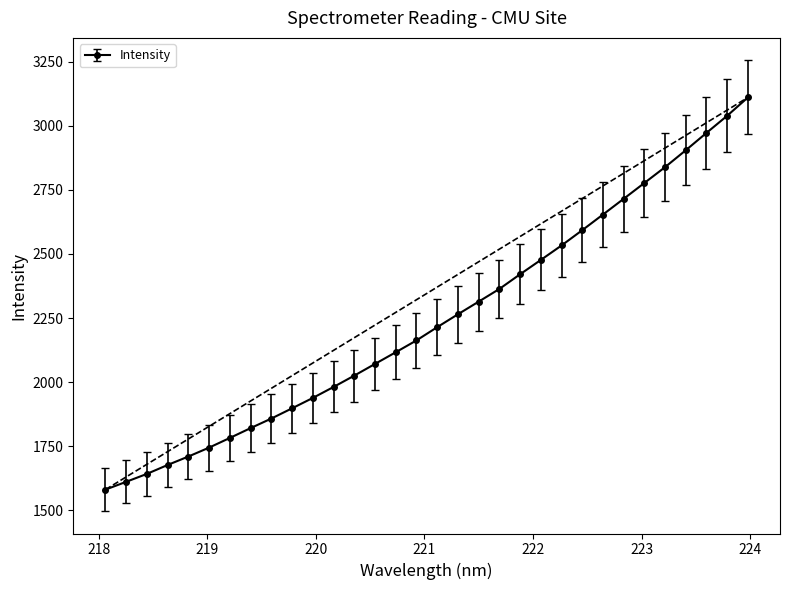

What is the value of the 27th point from the left?

2776.5